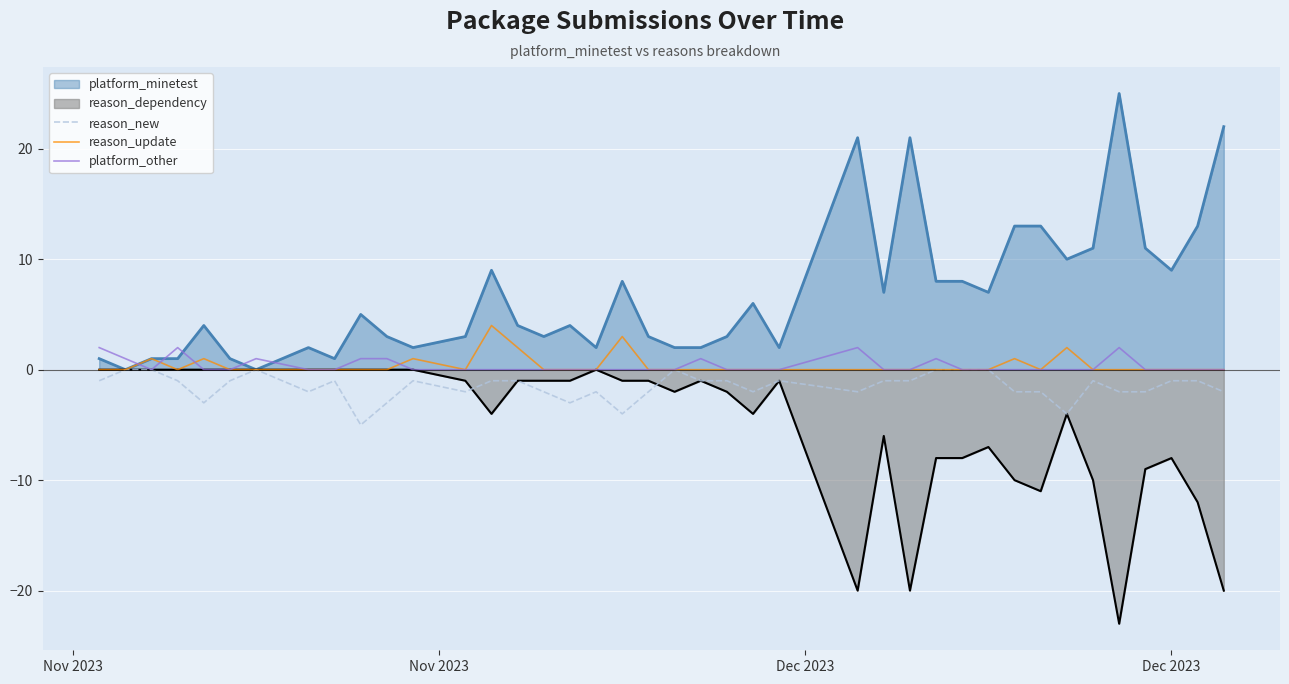

What is the maximum value for reason_update?

4